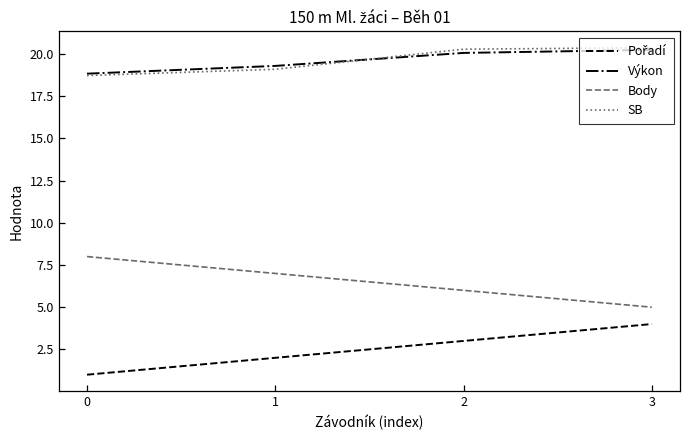

The Výkon series shows 20.1 at 2. True or false?

True